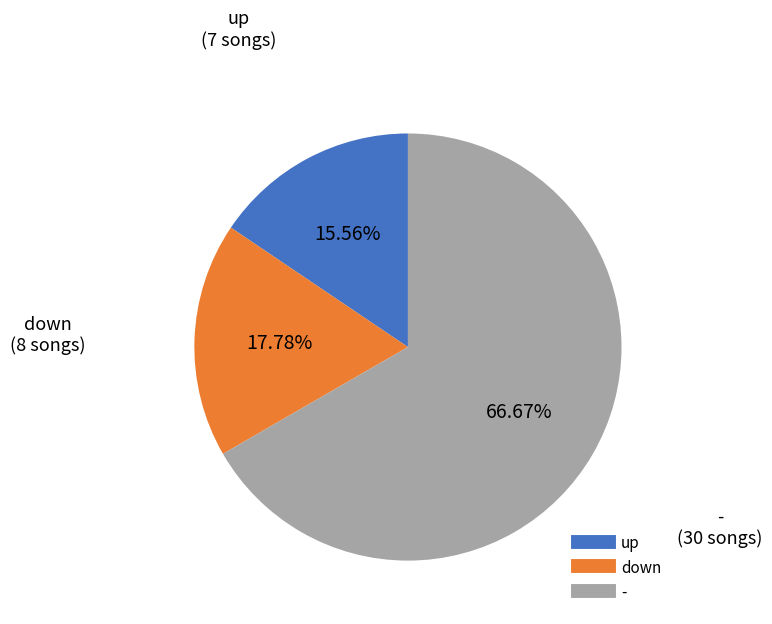

To the nearest percent, what percentage of the pie is down?

18%